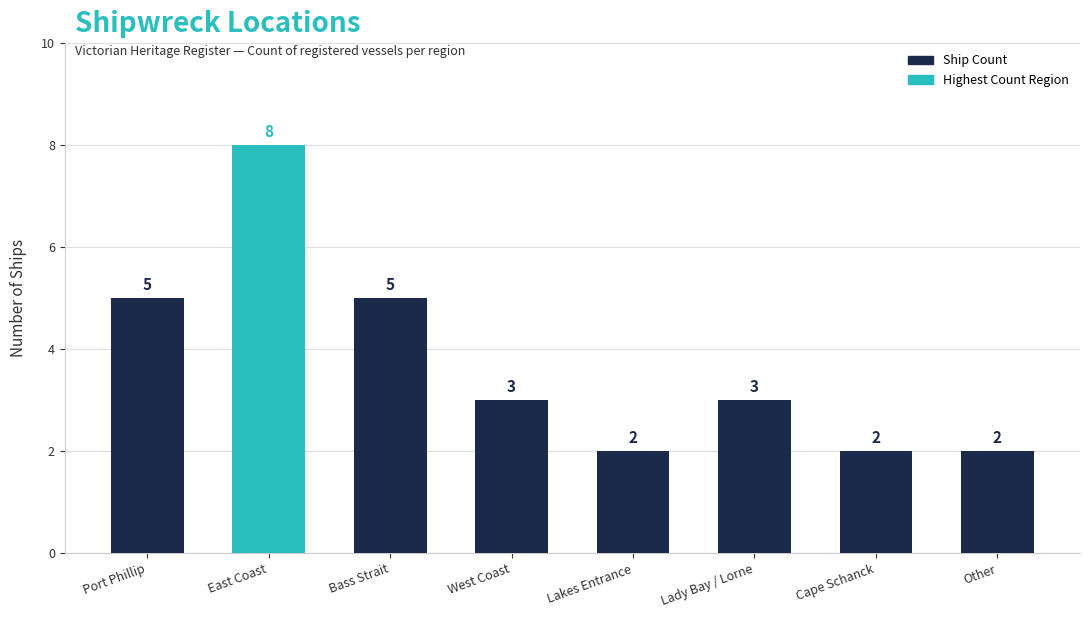

Reading left to right, list all the values displayed in this chart.

5	8	5	3	2	3	2	2